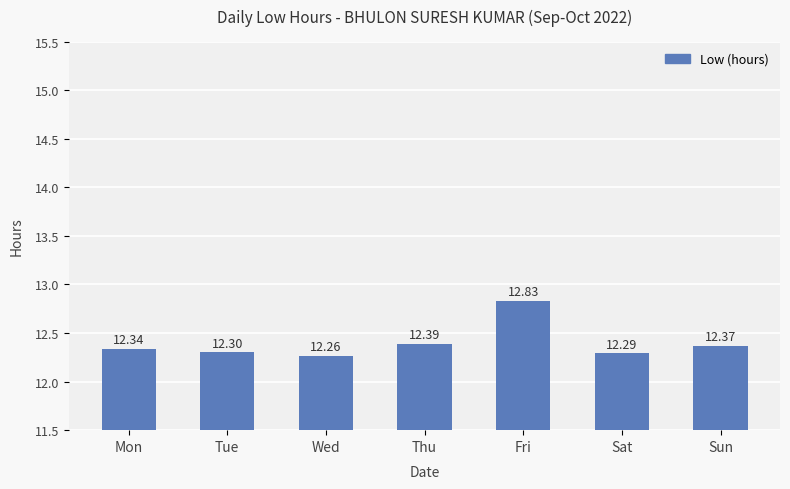

True or false: the data shows 12.3 at Mon.

True